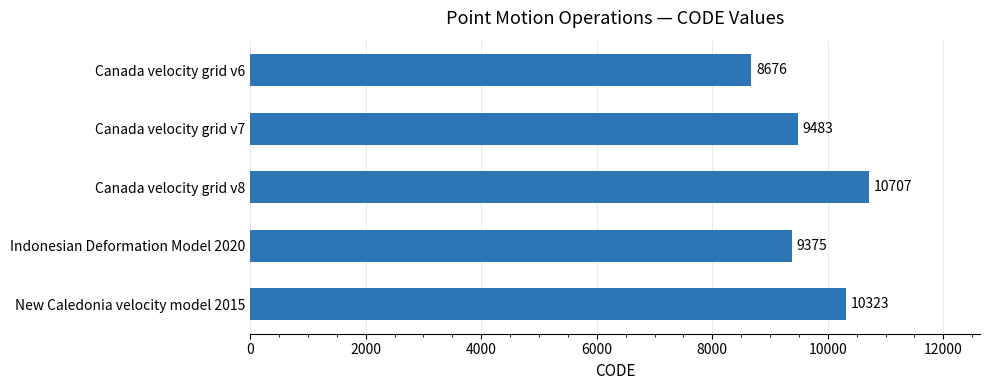

What is the label of the 5th bar from the bottom?

Canada velocity grid v6